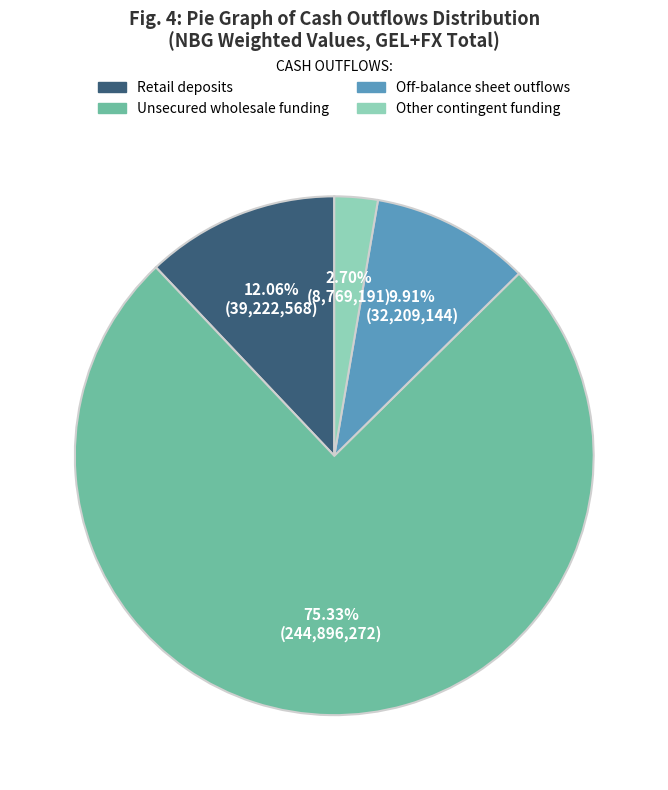

Is there any slice that represents more than half of the pie?

Yes